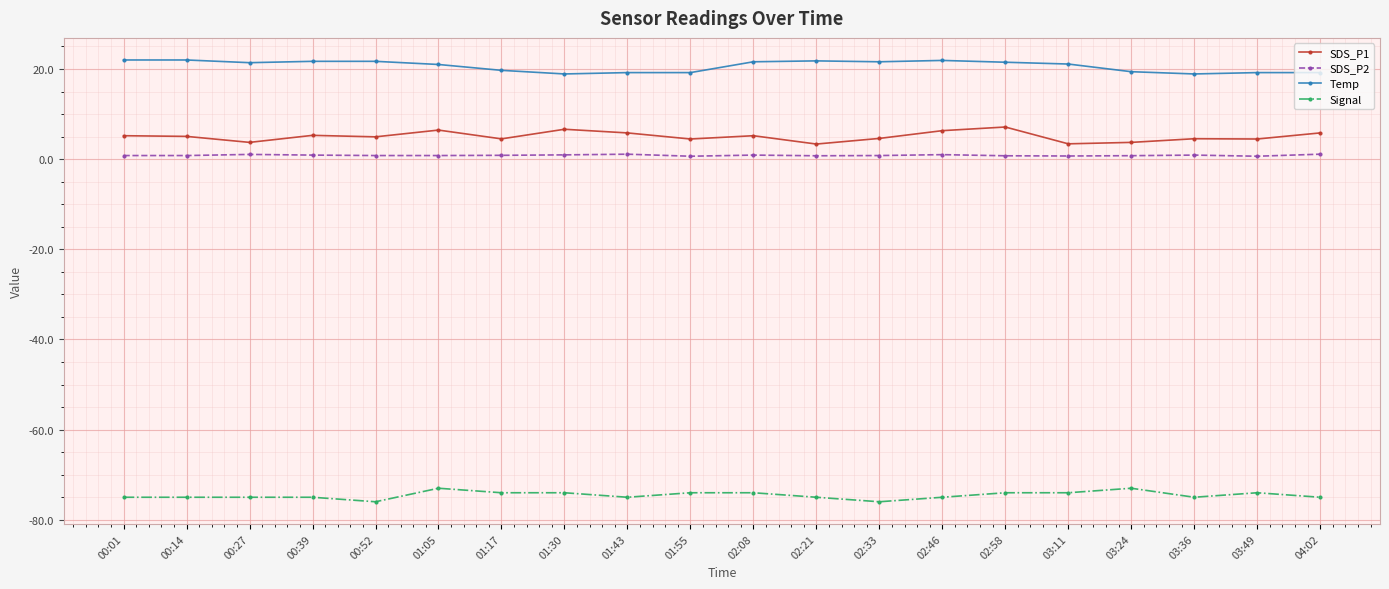

What is the total value across all series at 00:01?

-47.0